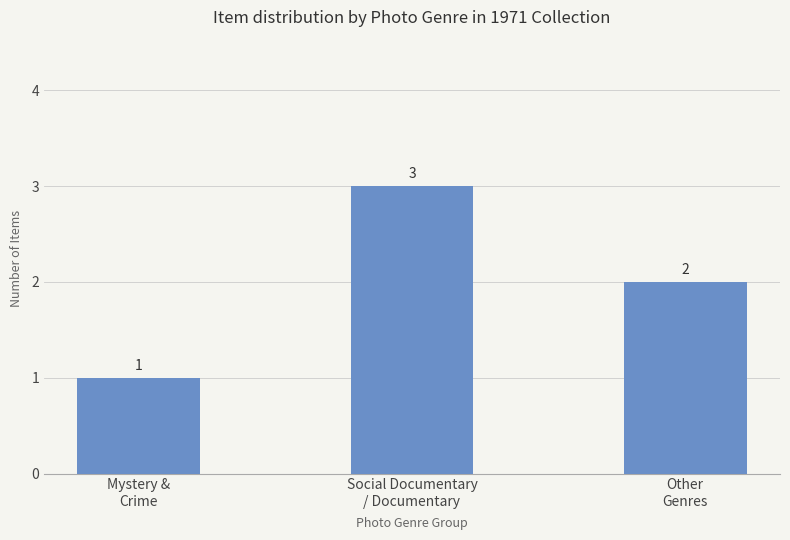

List the labels in order of value, largest first.

Social Documentary
/ Documentary, Other
Genres, Mystery &
Crime